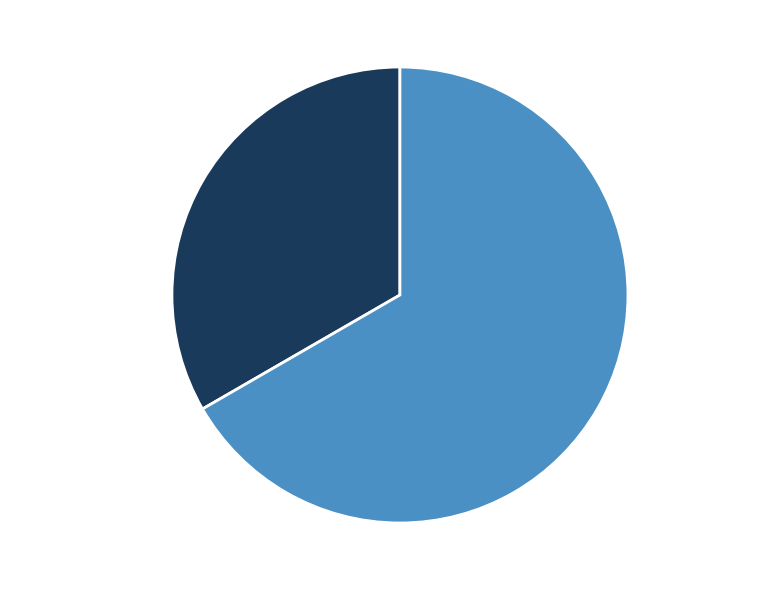

To the nearest percent, what is the average slice percentage?

50%